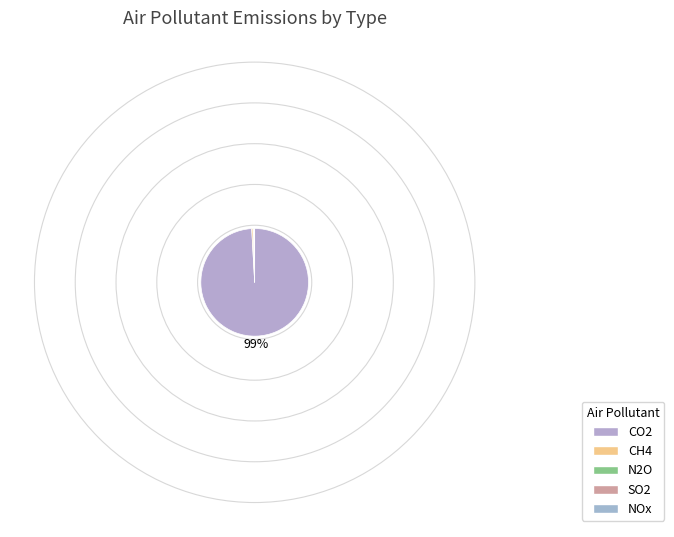

How many slices are in this pie chart?

5